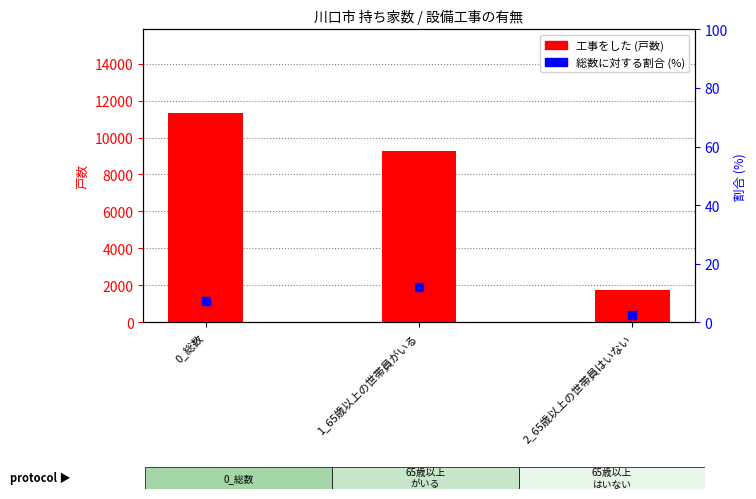

What are all the series names shown in the legend?

工事をした, 総数に対する割合